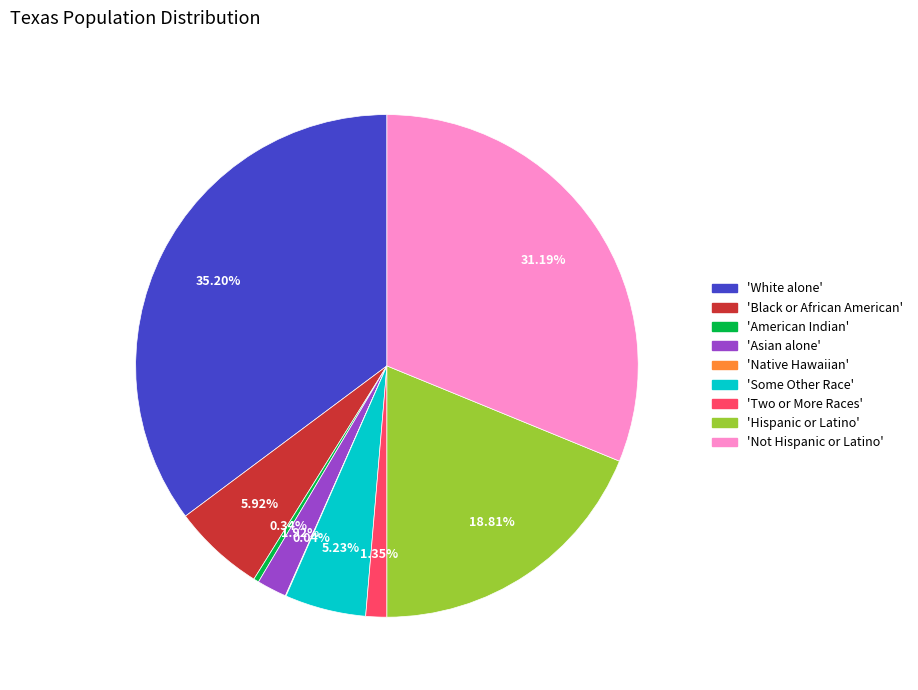

Is there a majority slice in this chart?

No